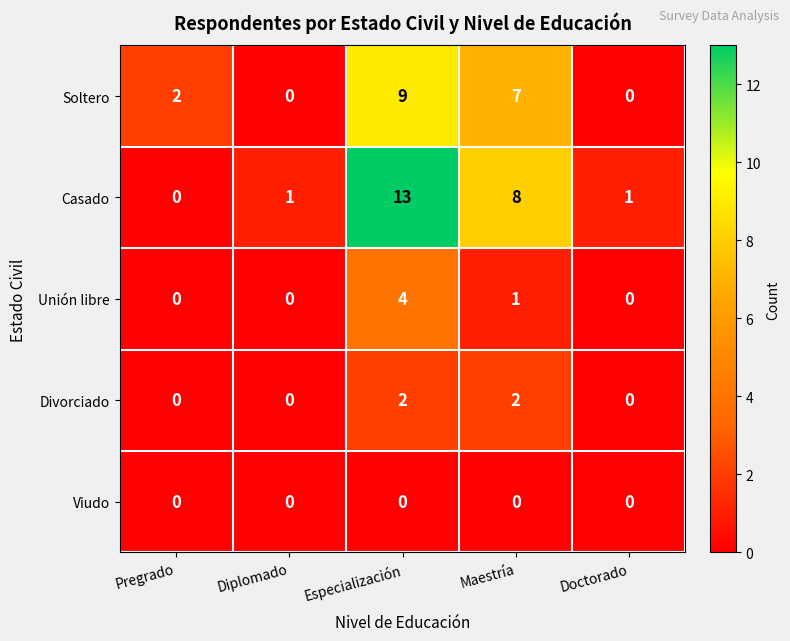

Reading left to right, transcribe all the data shown in this chart.

Soltero: 2	0	9	7	0
Casado: 0	1	13	8	1
Unión libre: 0	0	4	1	0
Divorciado: 0	0	2	2	0
Viudo: 0	0	0	0	0